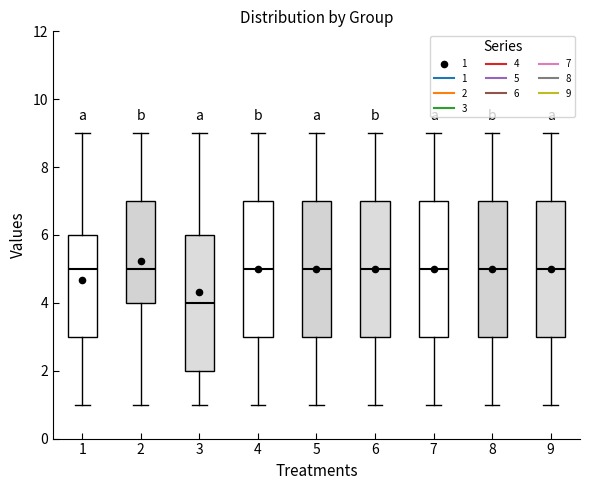

Where is the upper edge of the box at x = 5 on the y-axis? The values are not printed on the chart, so give them approximately, as read against the axis.

7